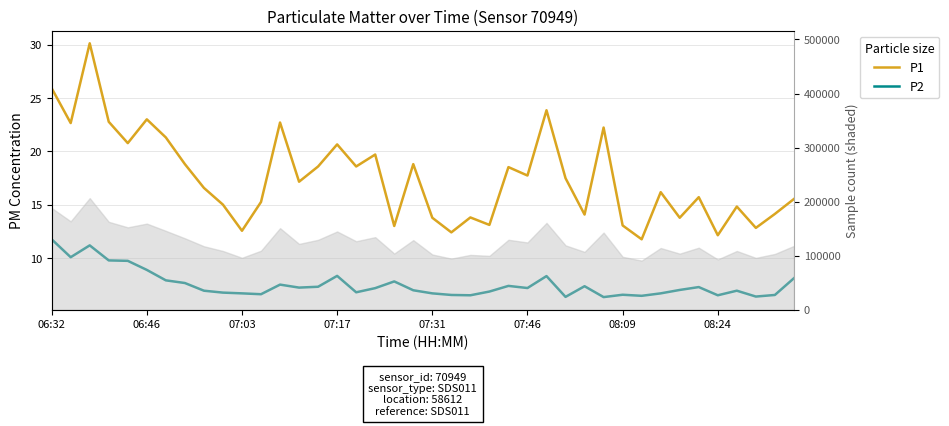

Rank the series at 31 from lowest to highest value.

P2, P1